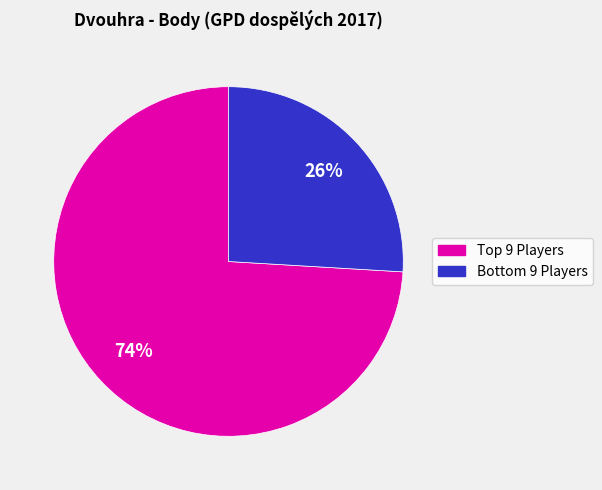

To the nearest percent, what is the average slice percentage?

50%